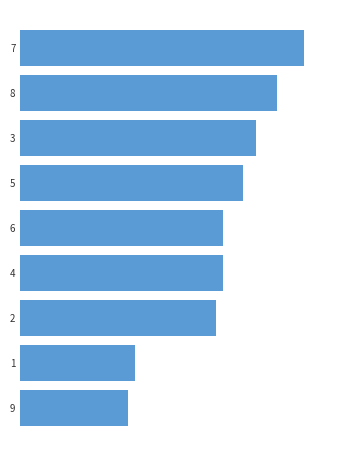

At which label is the value closest to 29?

2